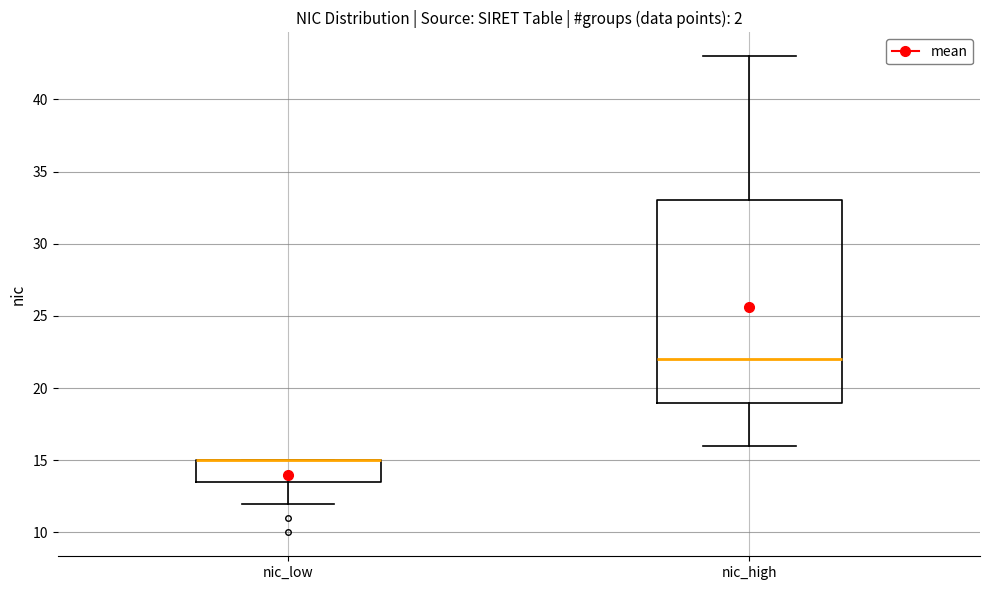

Reading left to right, read every box against the y-axis: the position of its median line, the range the box covers, and the ends of its whiskers. The values are not printed on the chart, so give them approximately, as read against the axis.

nic_low: median 15.0 (drawn on the box's upper edge), box 13.5 to 15.0, whiskers 12.0 to 15.0
nic_high: median 22.0, box 19.0 to 33.0, whiskers 16.0 to 43.0